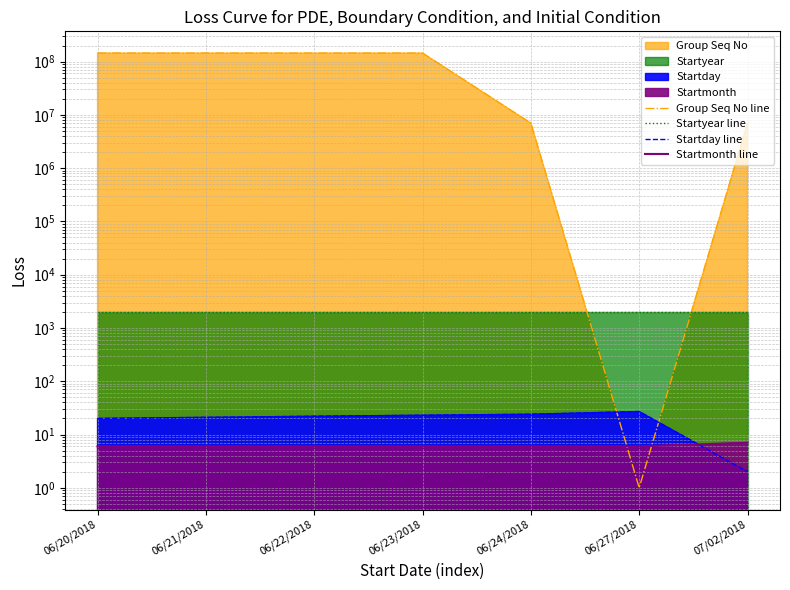

True or false: Startyear line and Group Seq No line cross at least once.

True